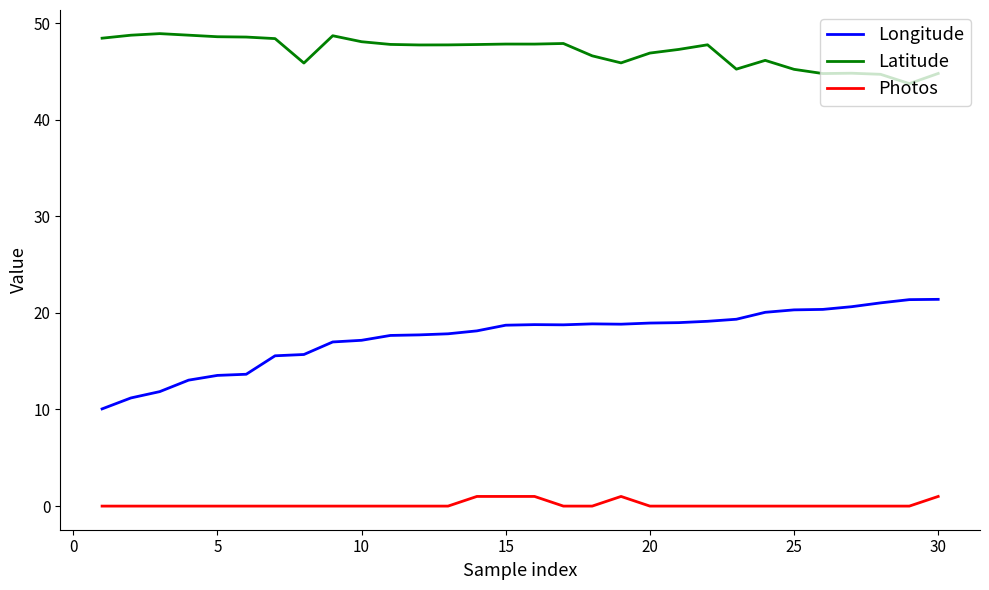

Which series has the largest total across all categories?

Latitude